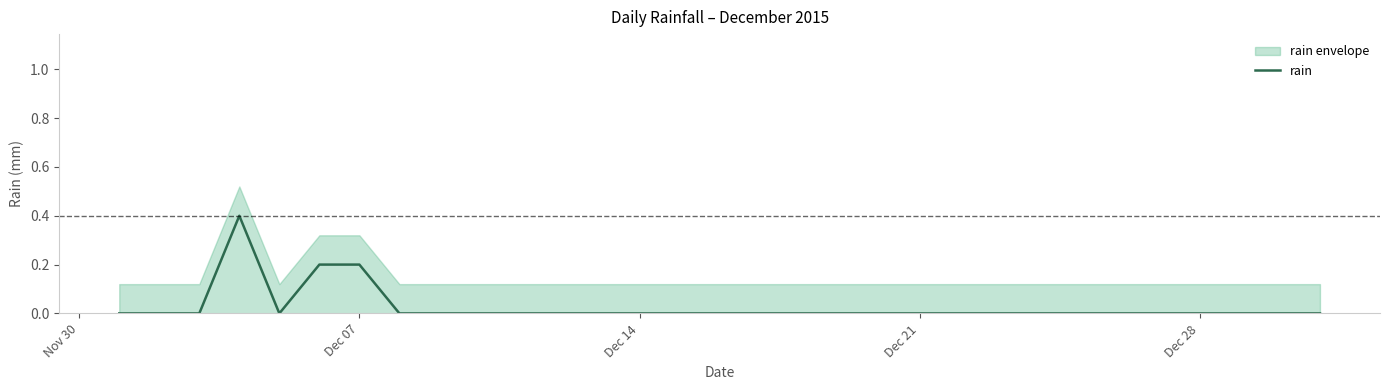

What is the highest value of the rain series?

0.4